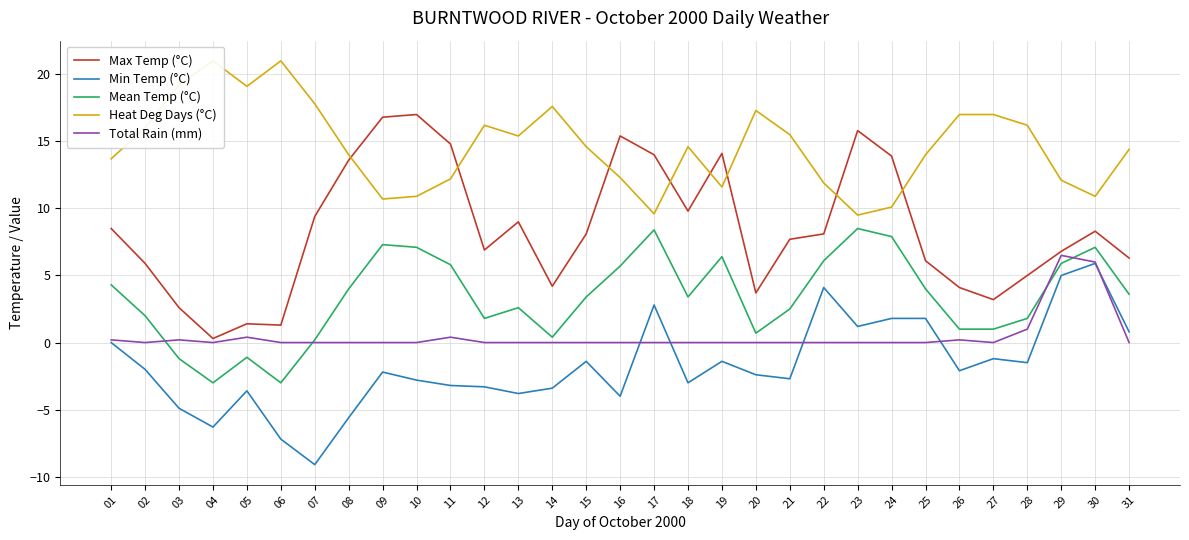

Does the chart display data point markers on the line(s)?

No